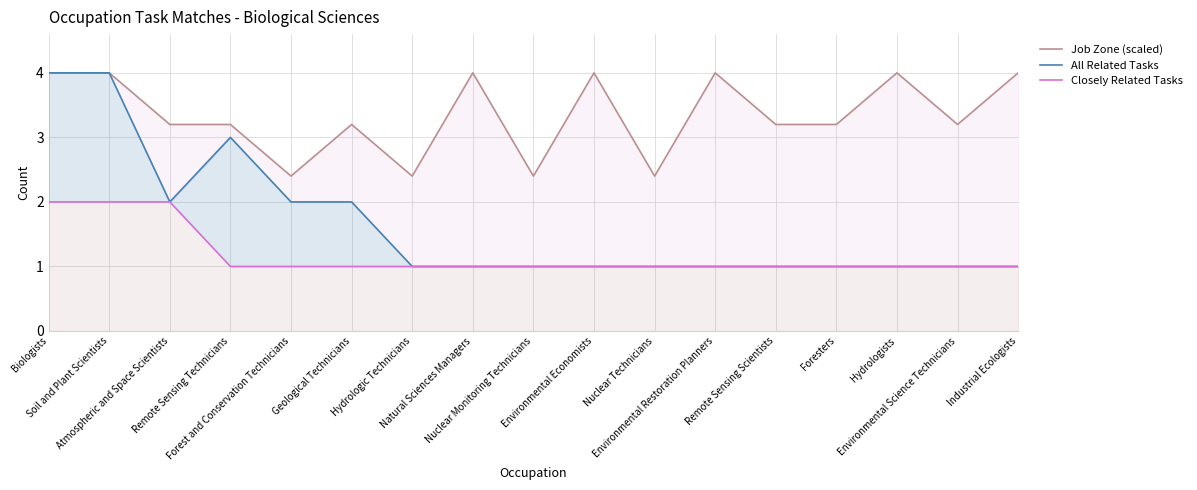

Reading left to right, extract all data points from this chart.

Job Zone (scaled): 4.0	4.0	3.2	3.2	2.4	3.2	2.4	4.0	2.4	4.0	2.4	4.0	3.2	3.2	4.0	3.2	4.0
All Related Tasks: 4.0	4.0	2.0	3.0	2.0	2.0	1.0	1.0	1.0	1.0	1.0	1.0	1.0	1.0	1.0	1.0	1.0
Closely Related Tasks: 2.0	2.0	2.0	1.0	1.0	1.0	1.0	1.0	1.0	1.0	1.0	1.0	1.0	1.0	1.0	1.0	1.0